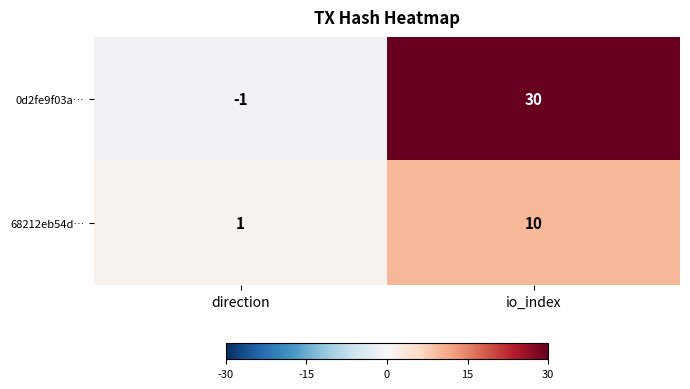

The 68212eb54d… series shows 10 at io_index. True or false?

True